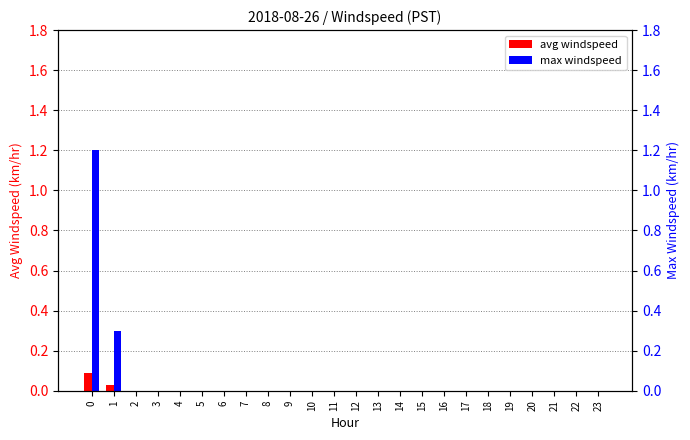

Rank the series by their average value, from lowest to highest.

avg windspeed, max windspeed